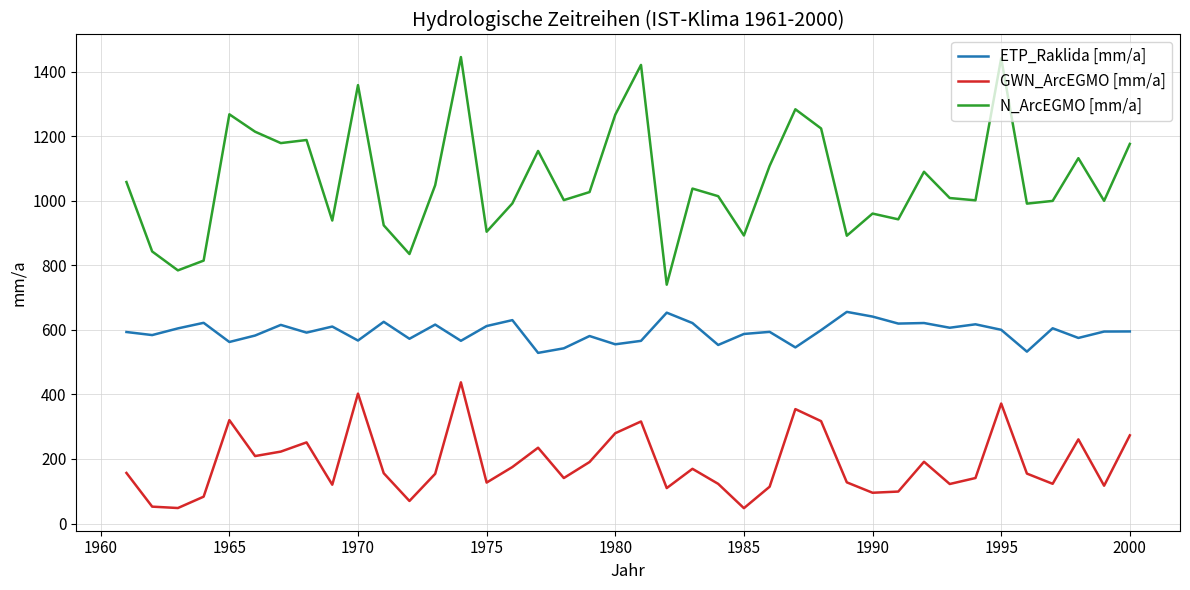

What is the difference between the maximum and minimum values in the GWN_ArcEGMO [mm/a] series?

389.7